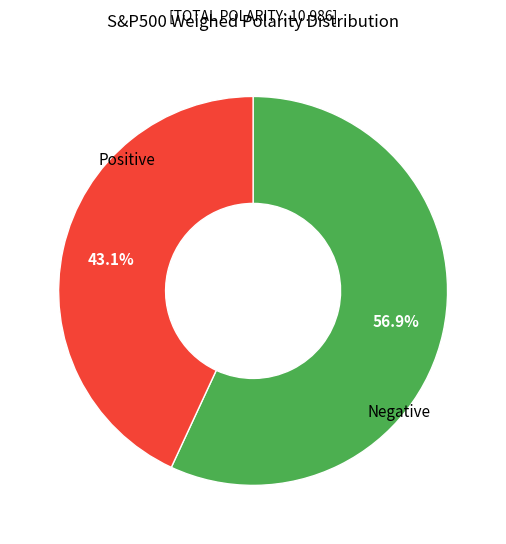

Does any single category account for the majority?

Yes